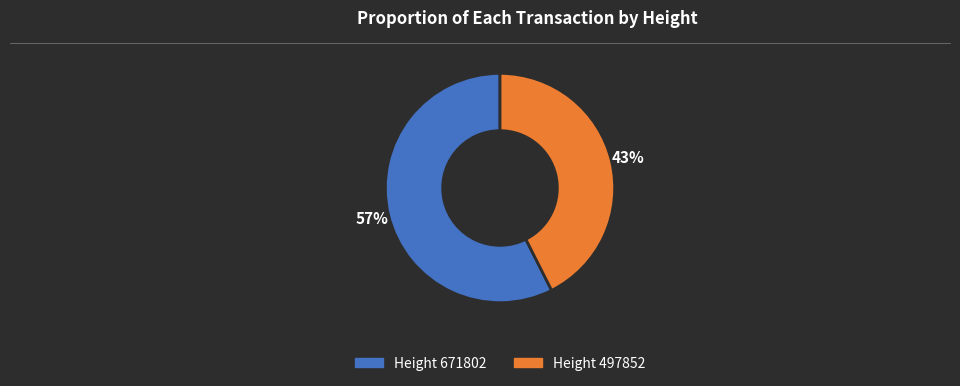

Count the number of slices in the pie.

2